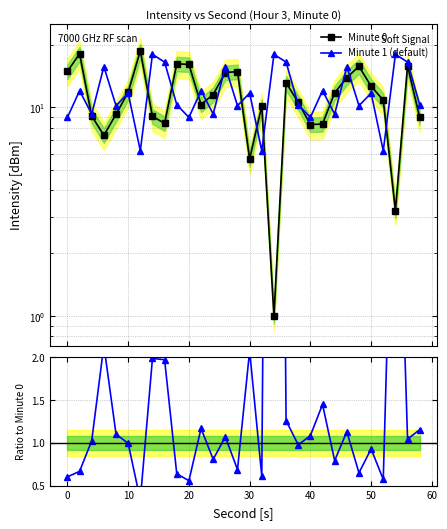

Is it true that Minute 1 (default) equals 2.9 at 40?

False